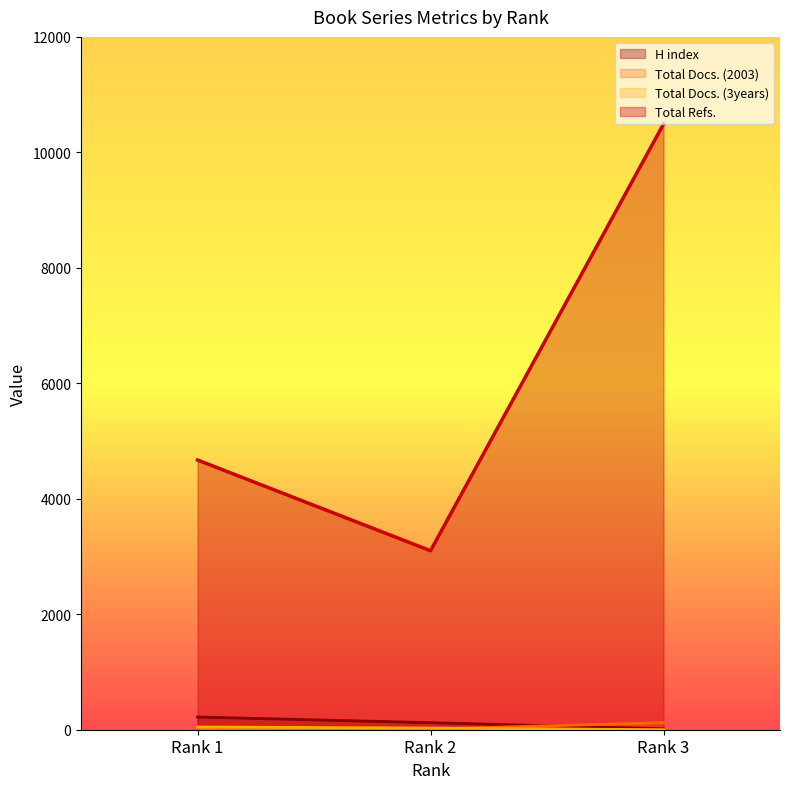

What is the difference between the highest and lowest values at Rank 1?

4665